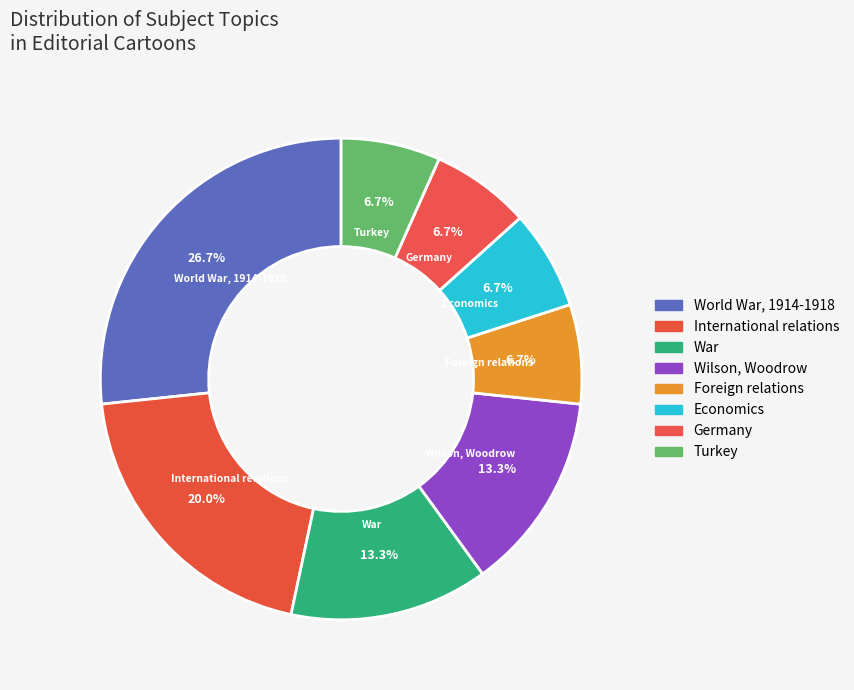

What percentage do Economics and Wilson, Woodrow together represent?

20.0%